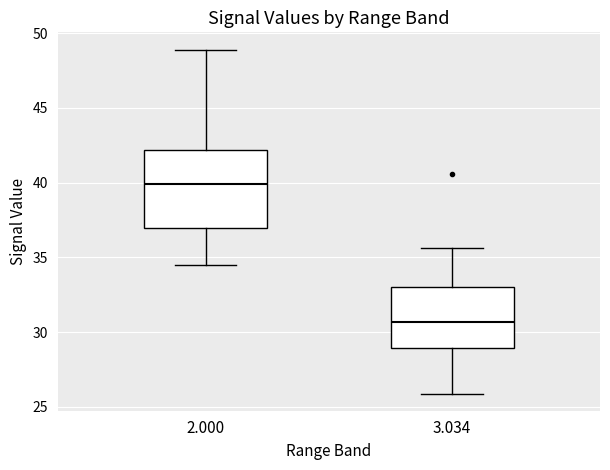

Reading left to right, read every box against the y-axis: the position of its median line, the range the box covers, and the ends of its whiskers. The values are not printed on the chart, so give them approximately, as read against the axis.

2.000: median 40.0, box 37.0 to 42.0, whiskers 34.5 to 49.0
3.034: median 30.5, box 29.0 to 33.0, whiskers 26.0 to 35.5